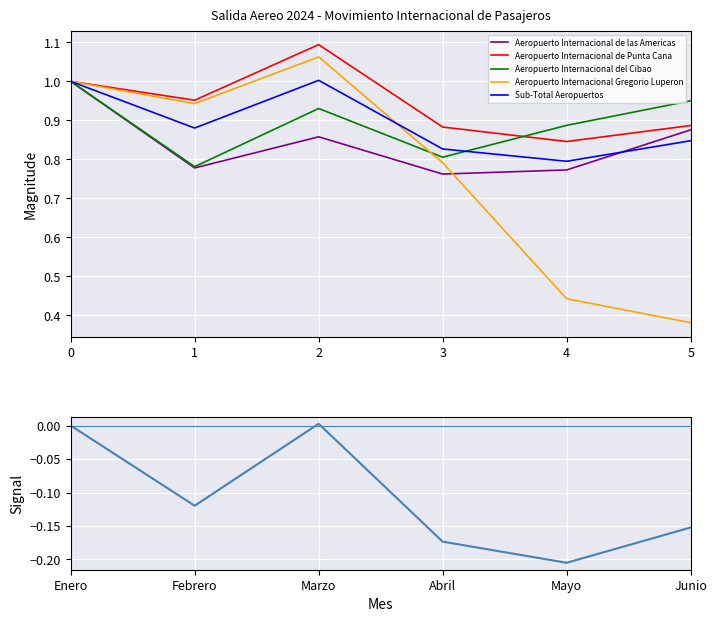

Between which two adjacent categories do Aeropuerto Internacional del Cibao and Sub-Total Aeropuertos first intersect?

3 and 4